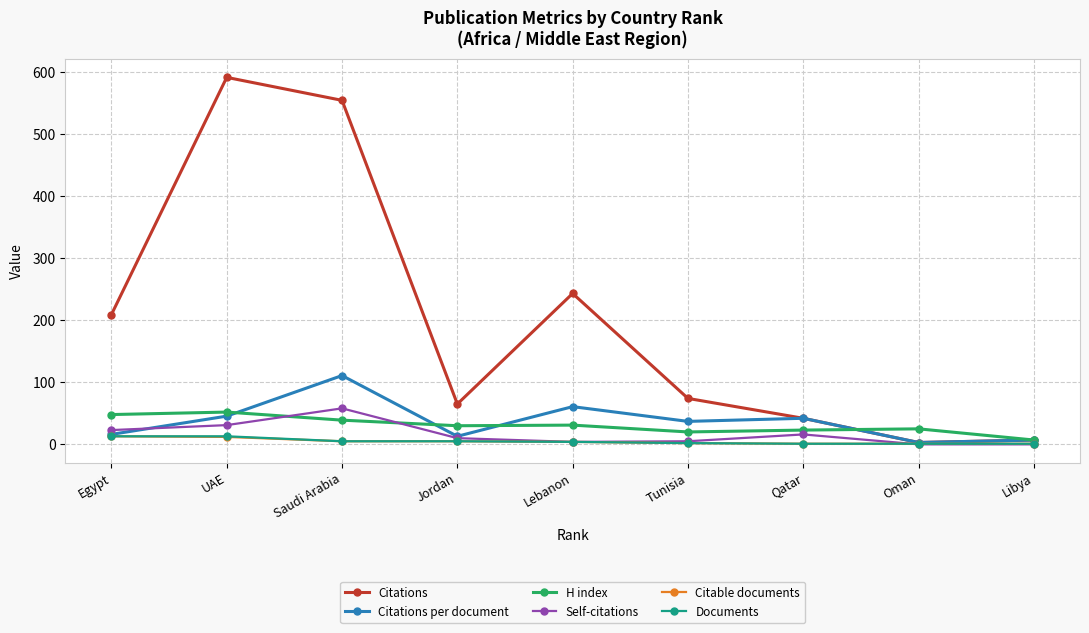

True or false: Self-citations has more than 0 interior local peaks.

True